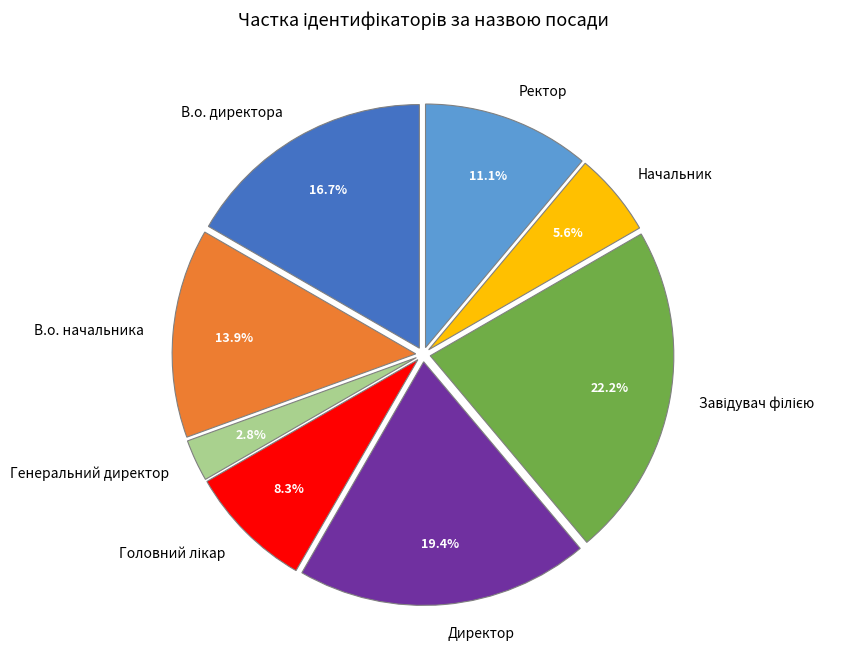

To the nearest percent, what percentage of the pie is Генеральний директор?

3%